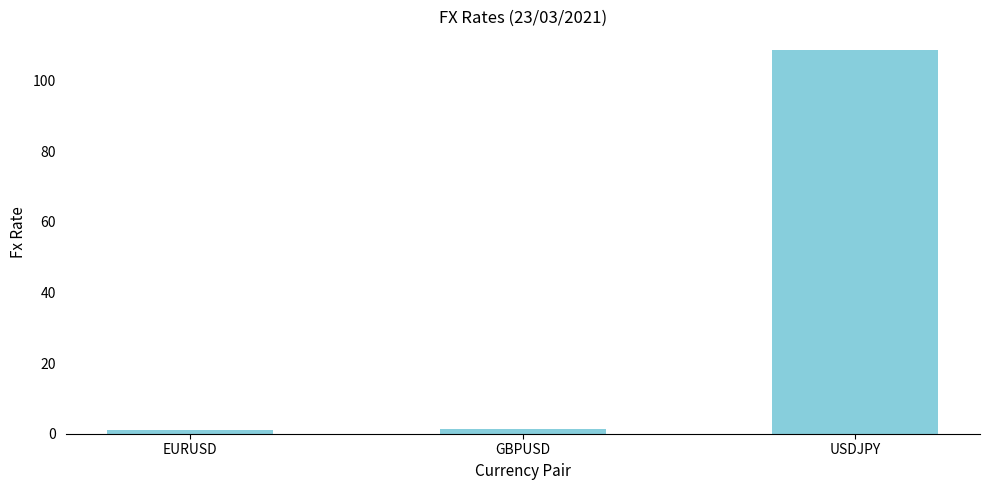

What is the label of the 2nd bar from the right?

GBPUSD